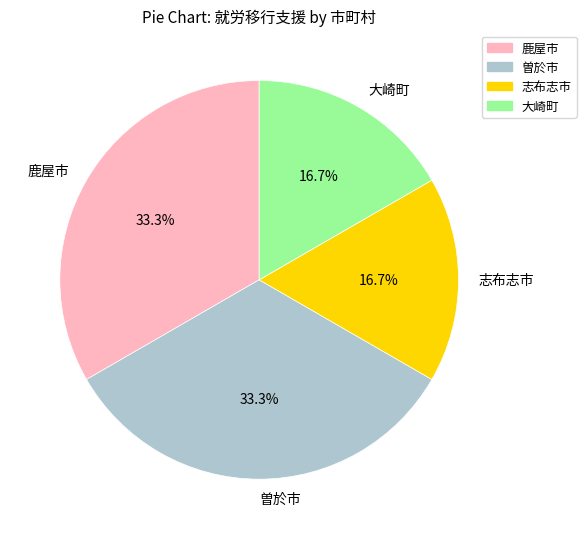

Is there a majority slice in this chart?

No